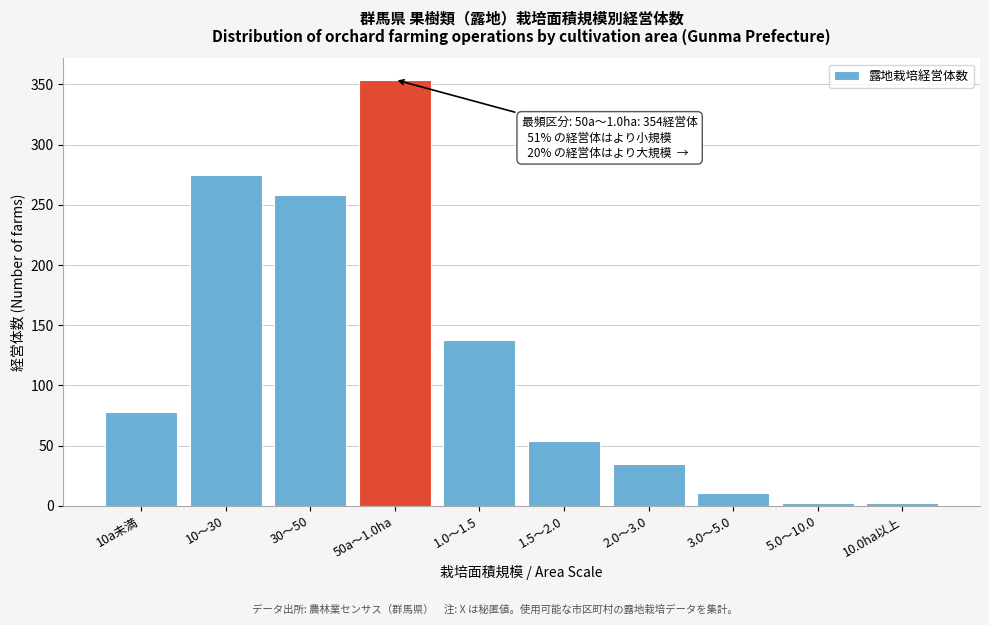

Reading left to right, transcribe all the data shown in this chart.

78	275	258	354	138	54	35	11	2	2